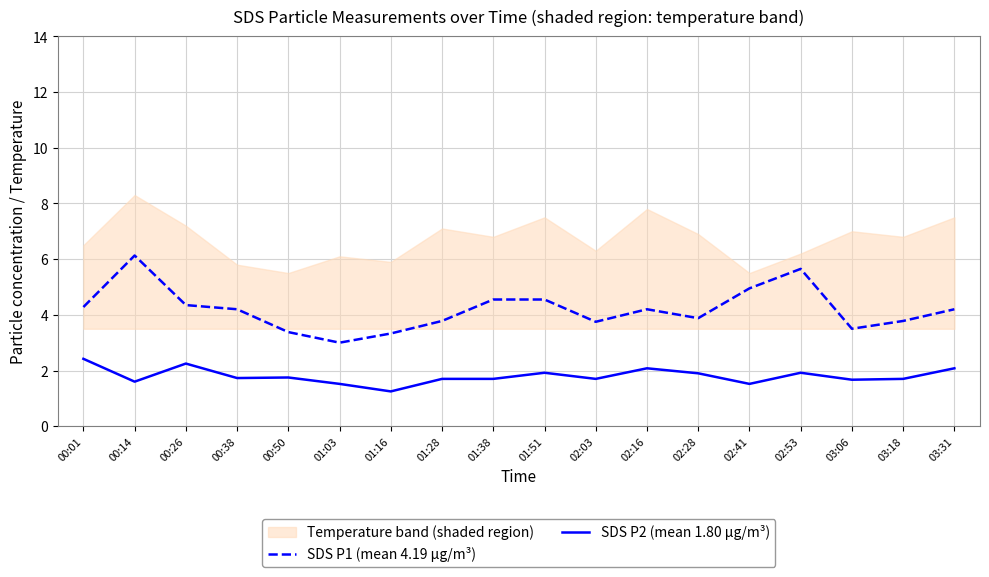

Which series has the largest total across all categories?

SDS P1 (mean 4.19 µg/m³)